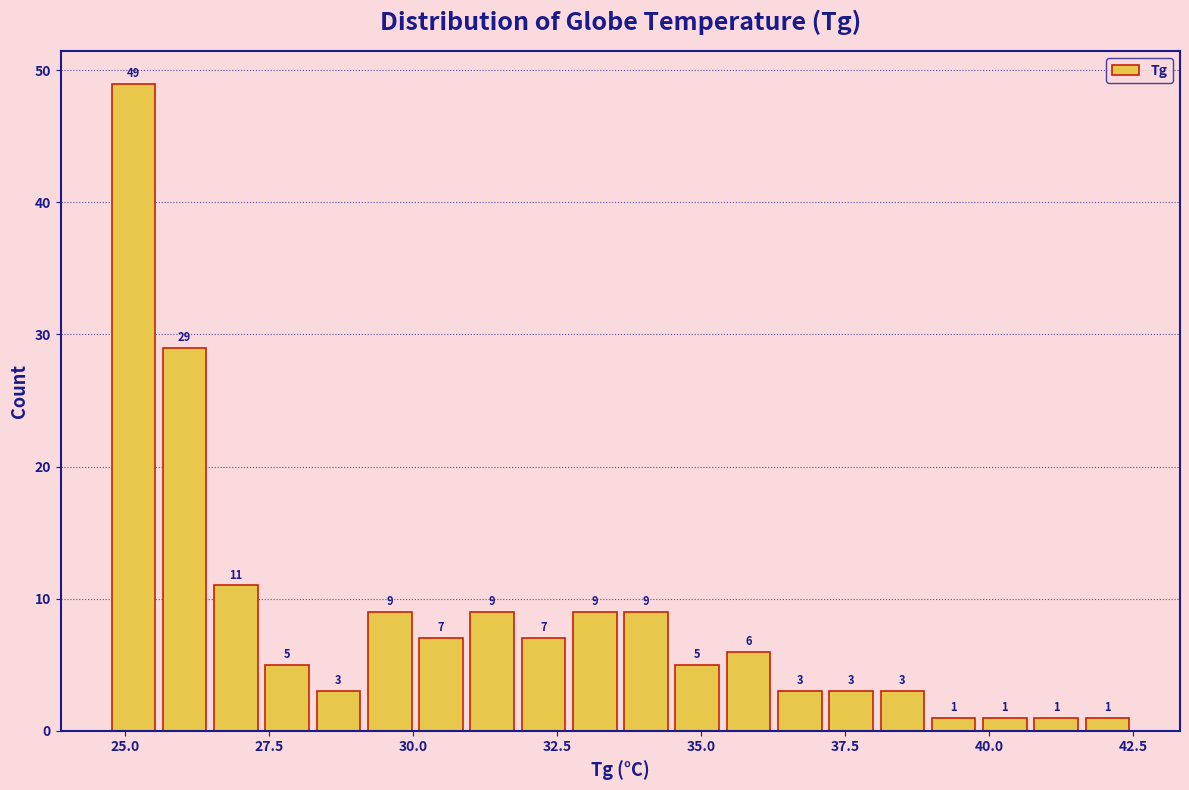

Read against the x-axis, roughly where is the centre of the tallest bar?

25.0